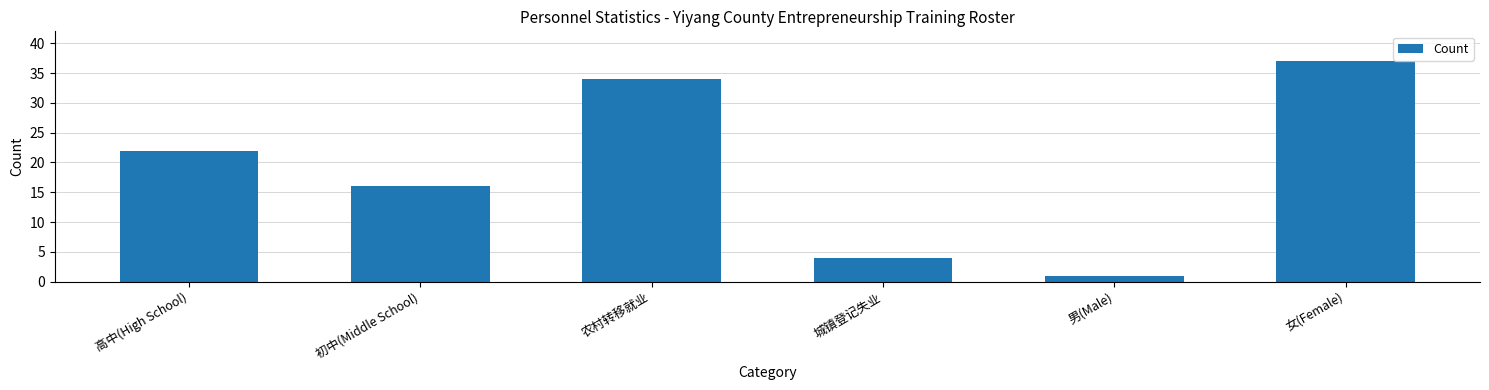

Which category has the highest value across all series?

女(Female)